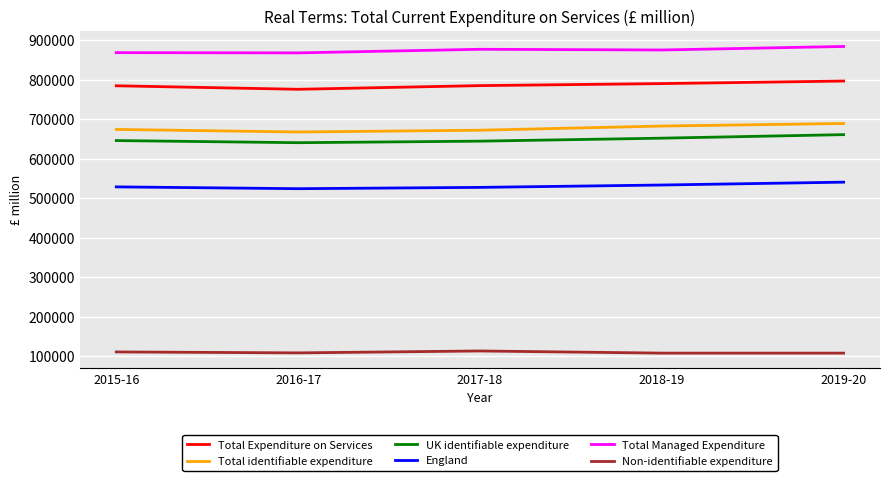

True or false: Total Managed Expenditure and Total identifiable expenditure cross at least once.

False